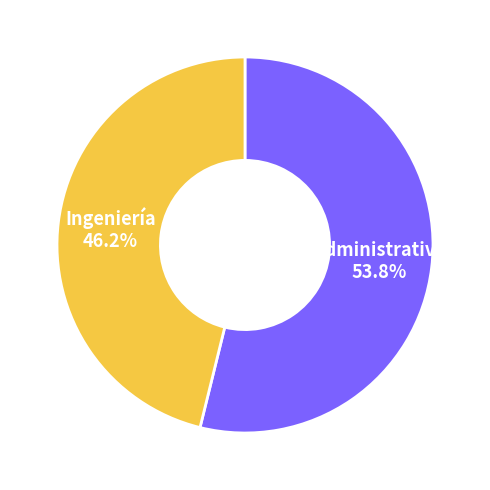

How many slices are in this pie chart?

2